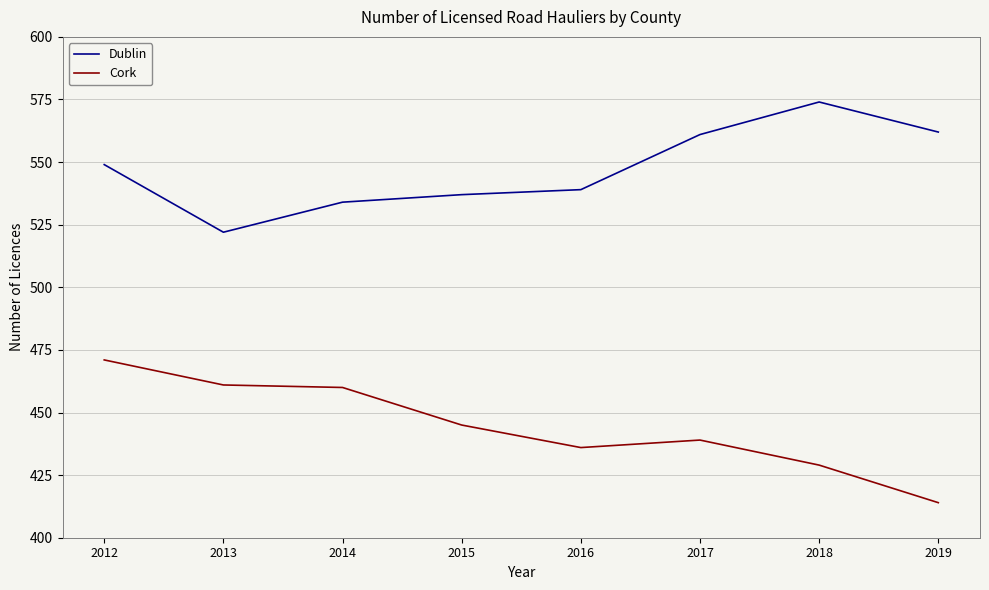

Does the chart have visible grid lines?

Yes